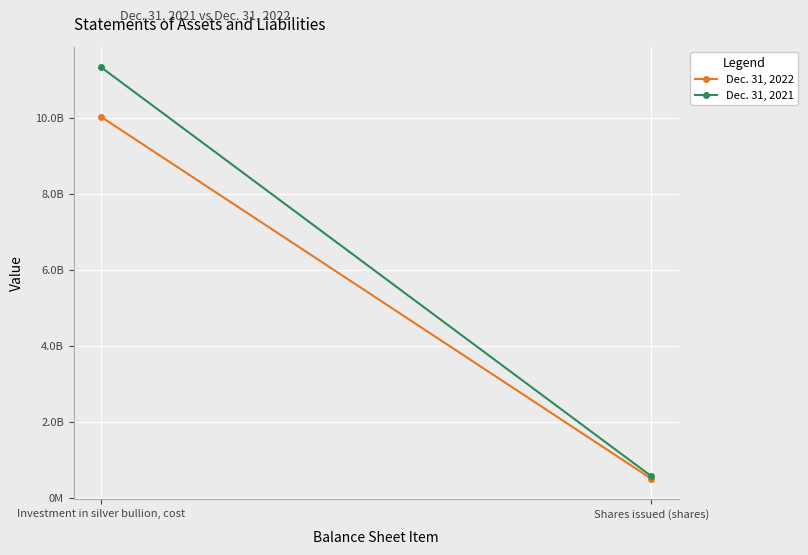

Reading right to left, what are all the values shown in this chart?

Dec. 31, 2022: Shares issued (shares)=506550000	Investment in silver bullion, cost=10025562224
Dec. 31, 2021: Shares issued (shares)=573800000	Investment in silver bullion, cost=11330688133